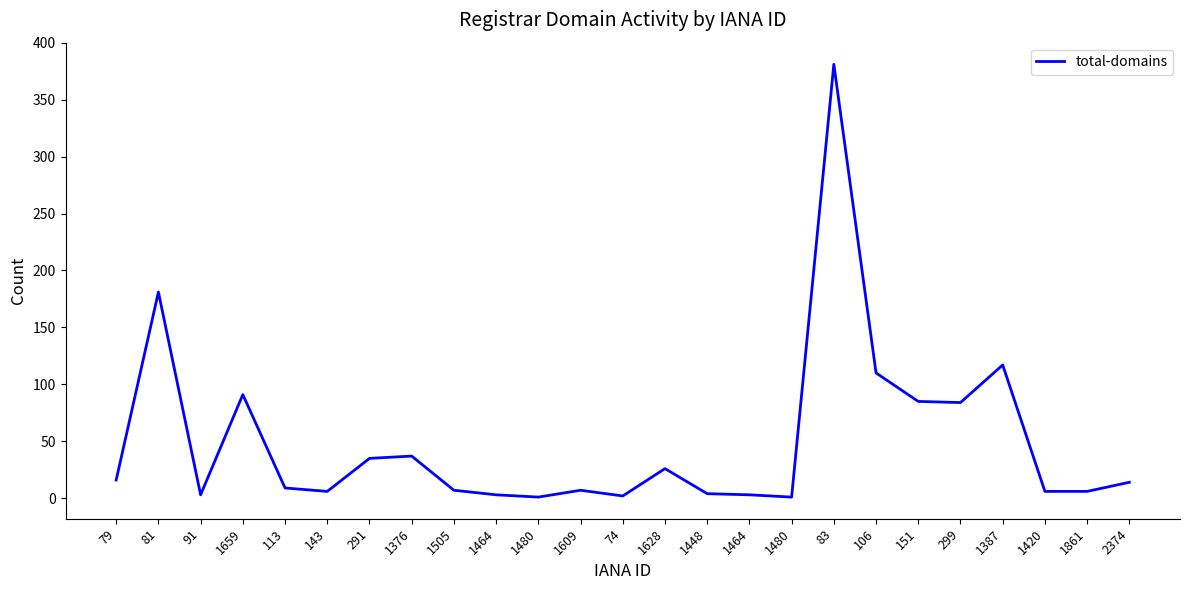

Is this an area chart (filled region under the line)?

No